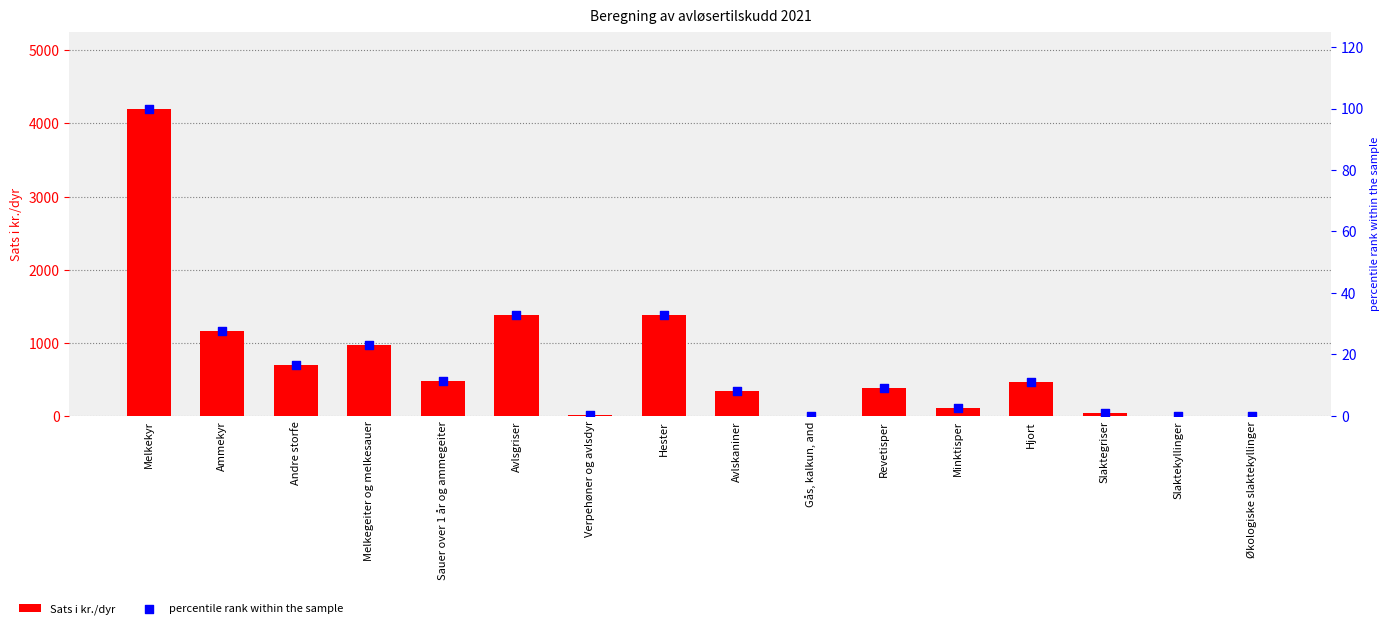

What are all the series names shown in the legend?

Sats i kr./dyr, percentile rank within the sample